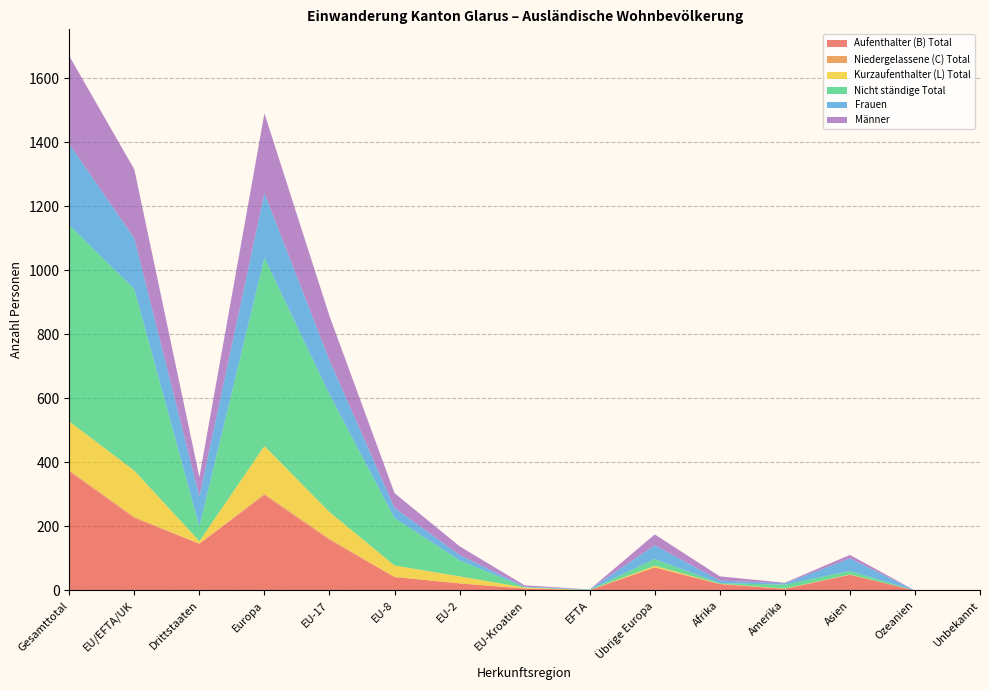

Reading left to right, transcribe all the data shown in this chart.

Aufenthalter (B) Total: Gesamttotal=372	EU/EFTA/UK=226	Drittstaaten=146	Europa=298	EU-17=158	EU-8=42	EU-2=22	EU-Kroatien=6	EFTA=1	Übrige Europa=72	Afrika=20	Amerika=5	Asien=49	Ozeanien=0	Unbekannt=0
Niedergelassene (C) Total: Gesamttotal=4	EU/EFTA/UK=4	Drittstaaten=0	Europa=4	EU-17=4	EU-8=0	EU-2=0	EU-Kroatien=0	EFTA=0	Übrige Europa=0	Afrika=0	Amerika=0	Asien=0	Ozeanien=0	Unbekannt=0
Kurzaufenthalter (L) Total: Gesamttotal=152	EU/EFTA/UK=144	Drittstaaten=8	Europa=149	EU-17=83	EU-8=36	EU-2=22	EU-Kroatien=3	EFTA=0	Übrige Europa=5	Afrika=1	Amerika=1	Asien=1	Ozeanien=0	Unbekannt=0
Nicht ständige Total: Gesamttotal=613	EU/EFTA/UK=567	Drittstaaten=46	Europa=588	EU-17=367	EU-8=148	EU-2=50	EU-Kroatien=1	EFTA=1	Übrige Europa=21	Afrika=2	Amerika=12	Asien=11	Ozeanien=0	Unbekannt=0
Frauen: Gesamttotal=253	EU/EFTA/UK=159	Drittstaaten=94	Europa=202	EU-17=107	EU-8=32	EU-2=17	EU-Kroatien=2	EFTA=1	Übrige Europa=43	Afrika=8	Amerika=4	Asien=39	Ozeanien=0	Unbekannt=0
Männer: Gesamttotal=275	EU/EFTA/UK=215	Drittstaaten=60	Europa=249	EU-17=138	EU-8=46	EU-2=27	EU-Kroatien=4	EFTA=0	Übrige Europa=34	Afrika=13	Amerika=2	Asien=11	Ozeanien=0	Unbekannt=0